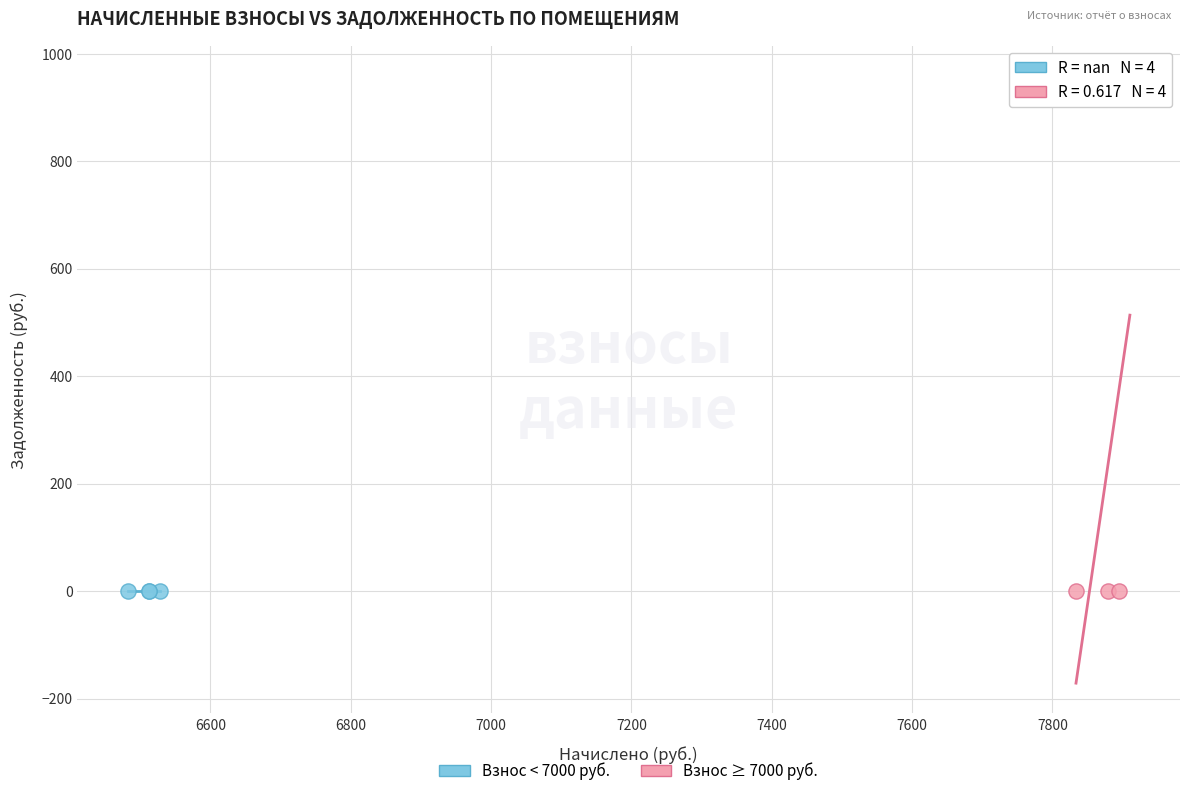

Which series contains the highest Y value?

Взнос ≥ 7000 руб.